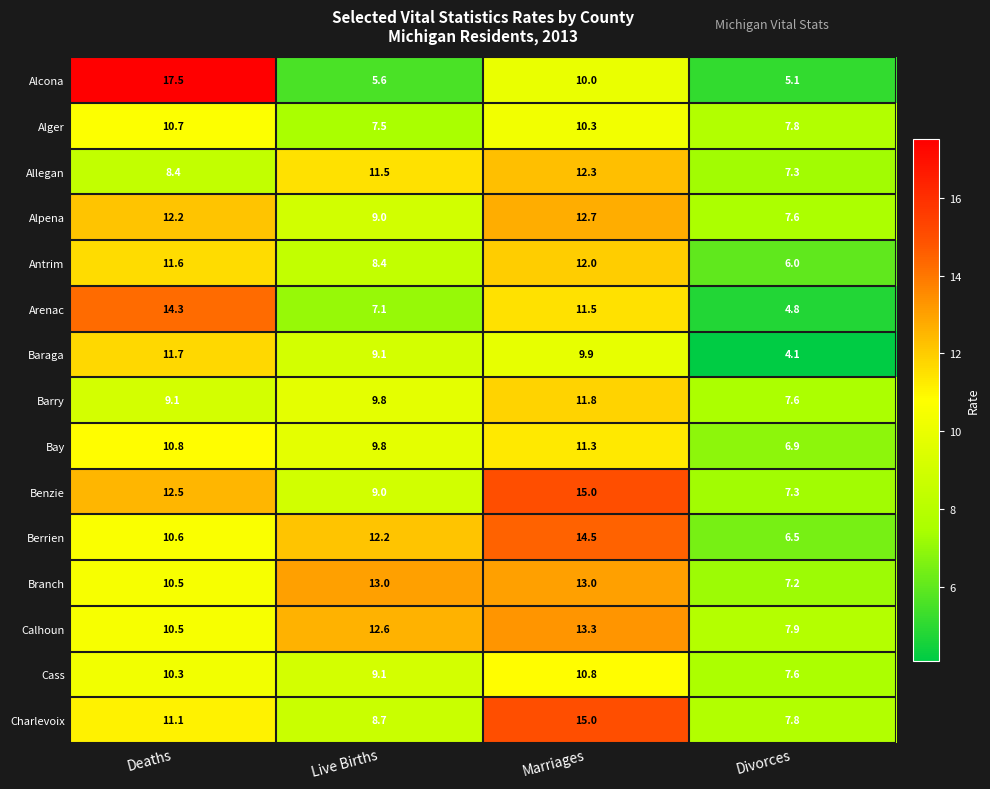

What is the minimum value for Arenac?

4.8